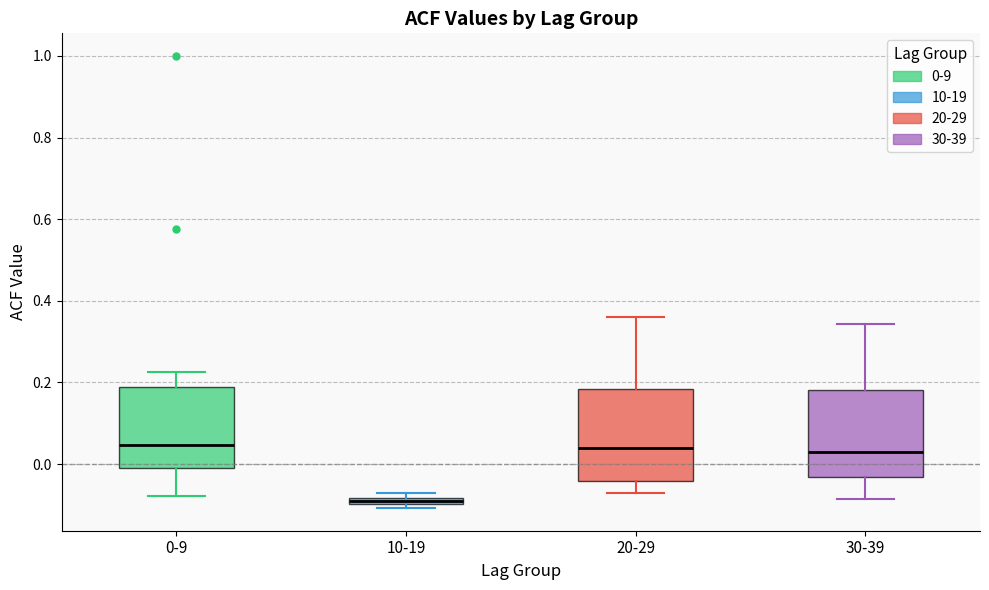

Where is the lower edge of the box for 10-19 on the y-axis? The values are not printed on the chart, so give them approximately, as read against the axis.

-0.10